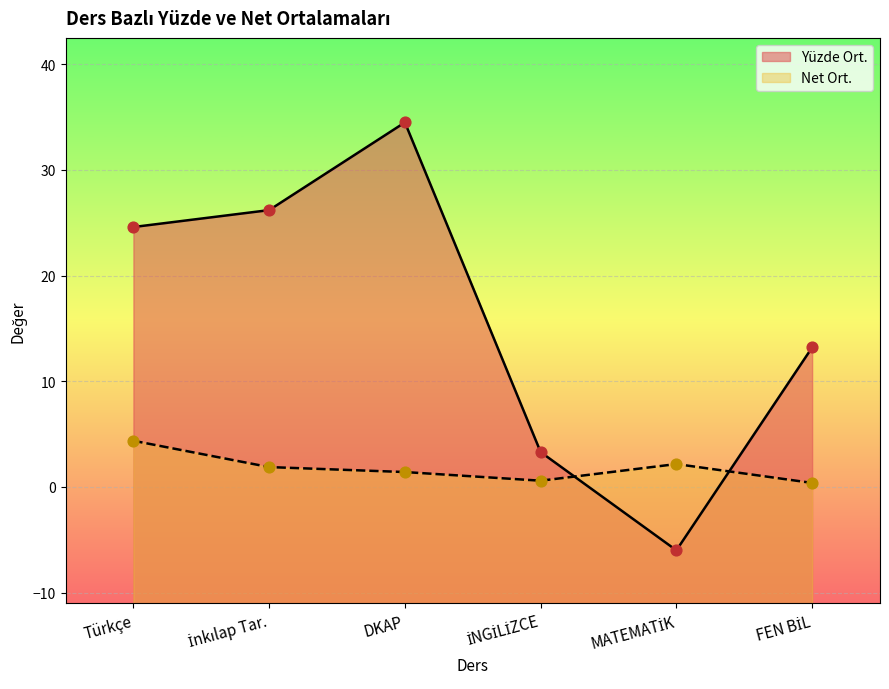

Which series reaches the minimum Y coordinate?

Yüzde Ort.